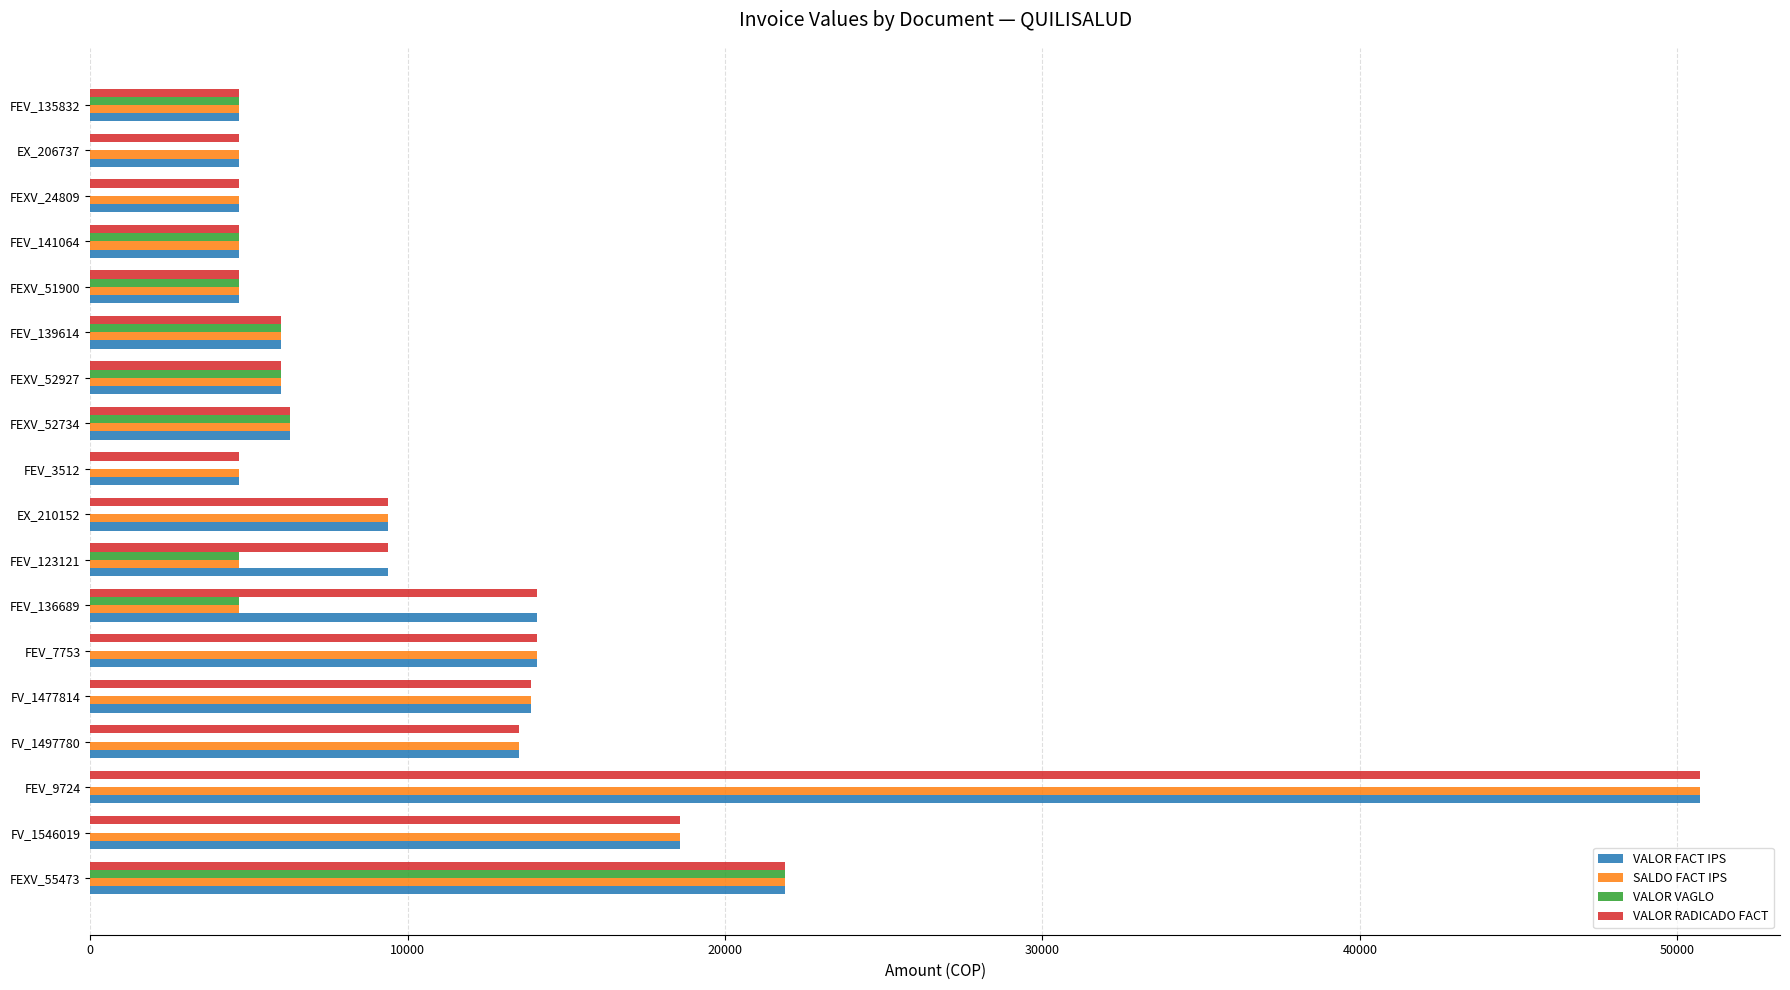

Which series changed the most between FEV_139614 and EX_206737?

VALOR VAGLO